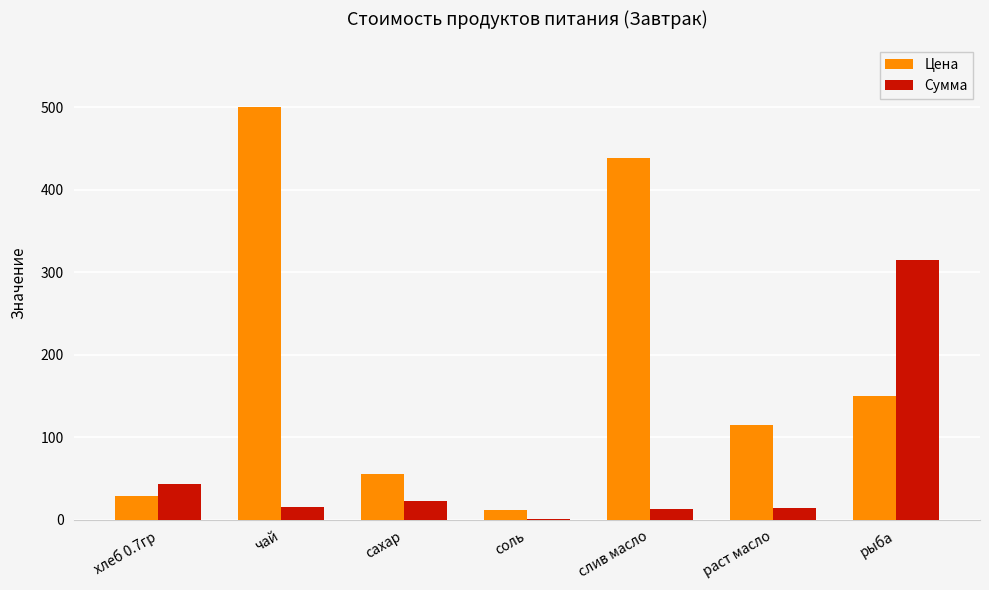

Read the Цена value at сахар.

55.0